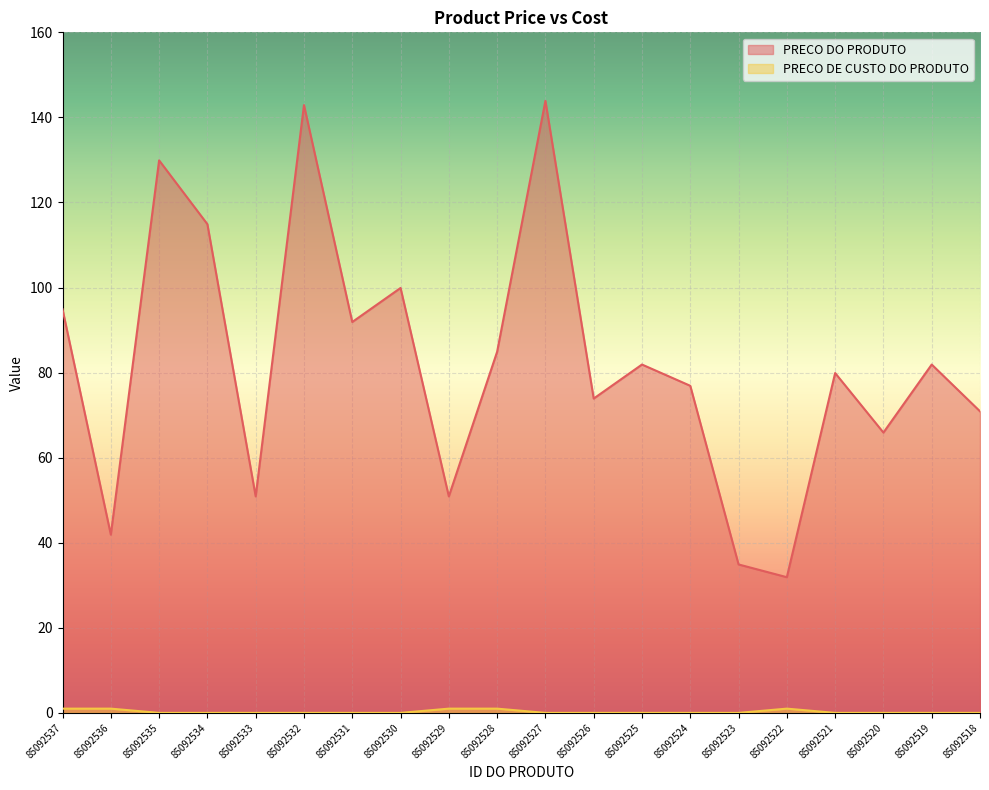

List the series in order of their overall mean, lowest first.

PRECO DE CUSTO DO PRODUTO, PRECO DO PRODUTO